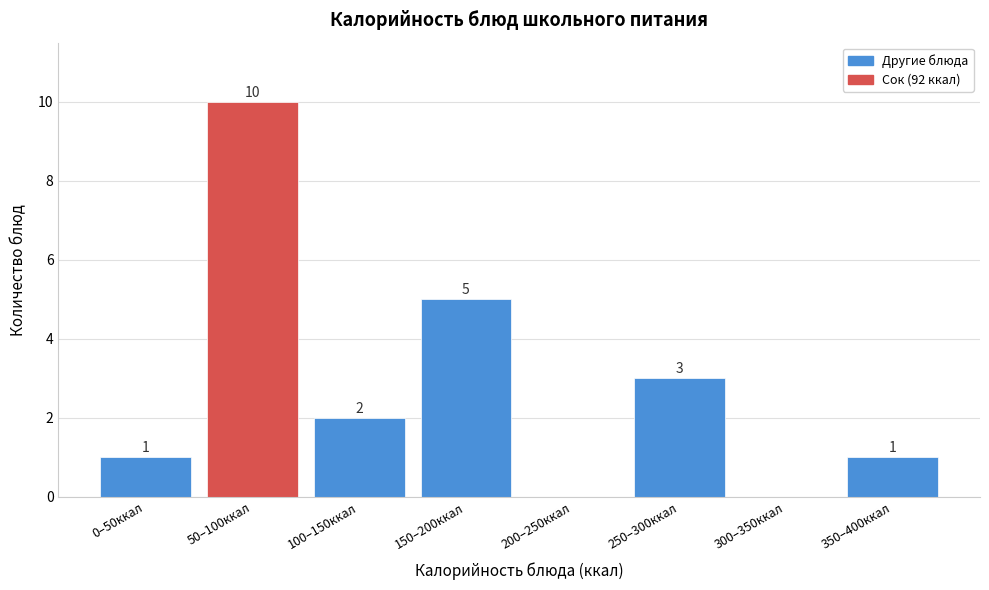

Reading right to left, what are all the values shown in this chart?

350–400ккал=1	300–350ккал=0	250–300ккал=3	200–250ккал=0	150–200ккал=5	100–150ккал=2	50–100ккал=10	0–50ккал=1